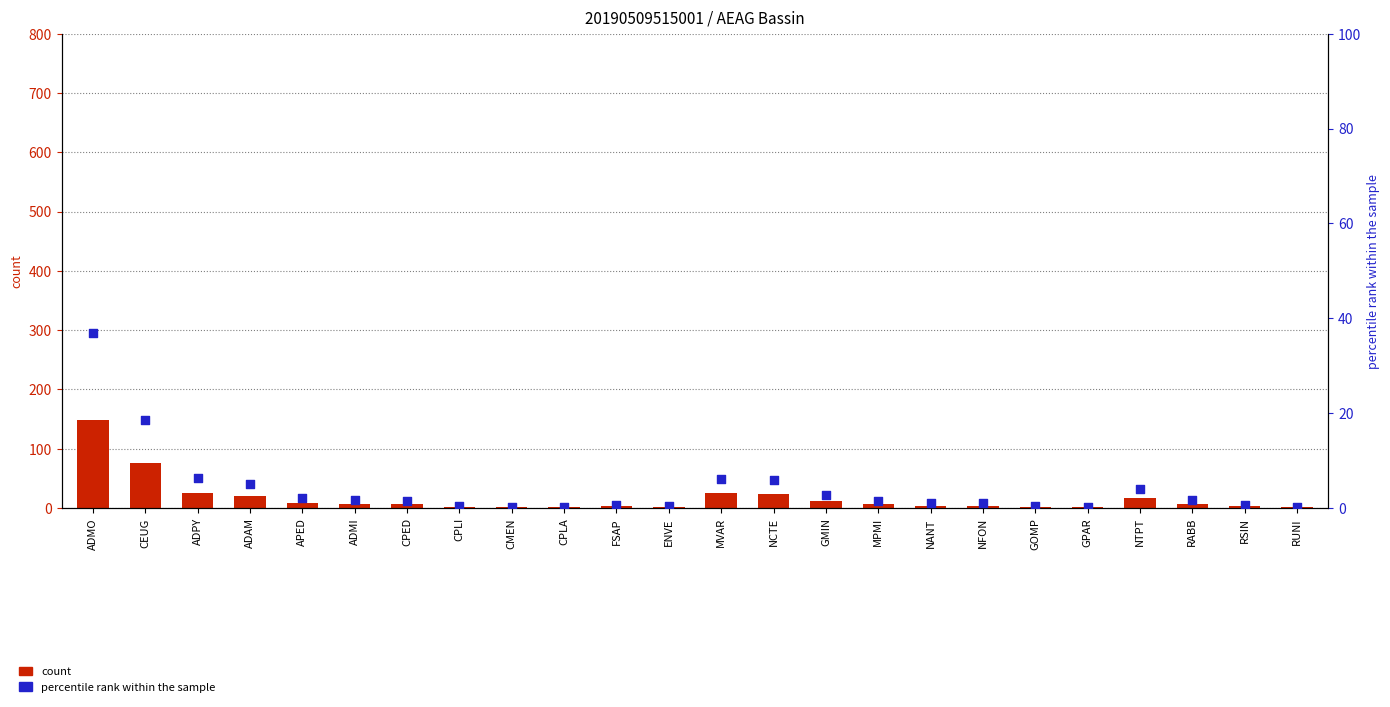

Which series reaches the minimum Y coordinate?

percentile rank within the sample